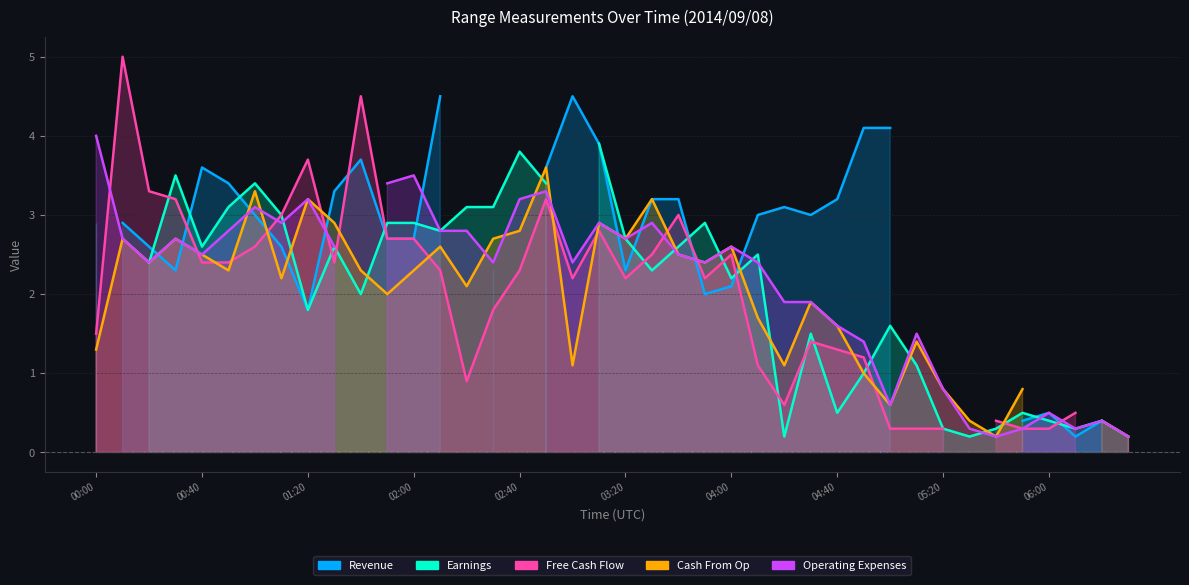

Read the Earnings value at 30.

1.6